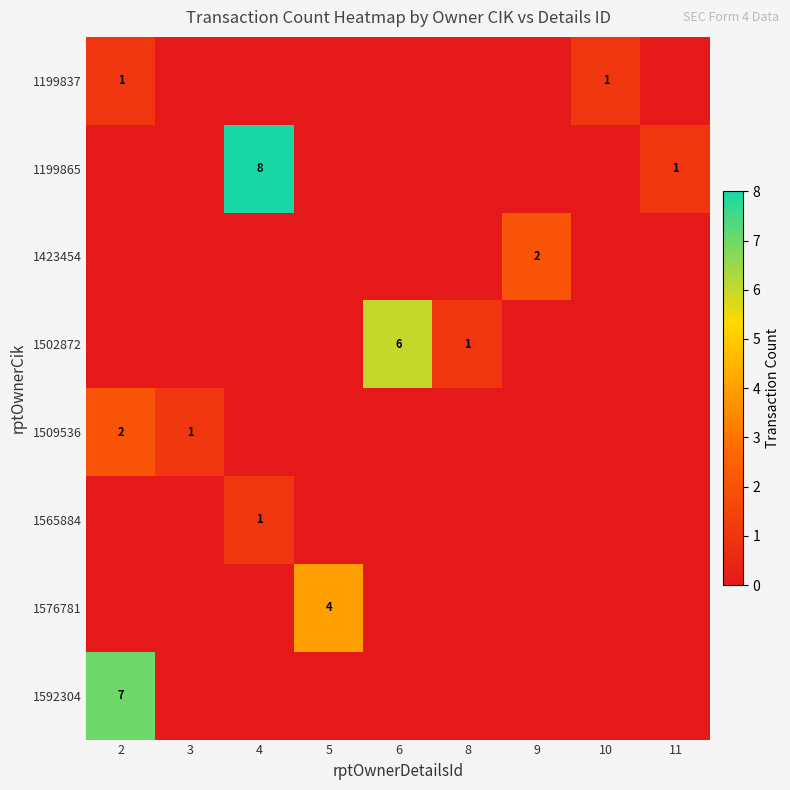

What is the difference between the highest and lowest values at 11?

1